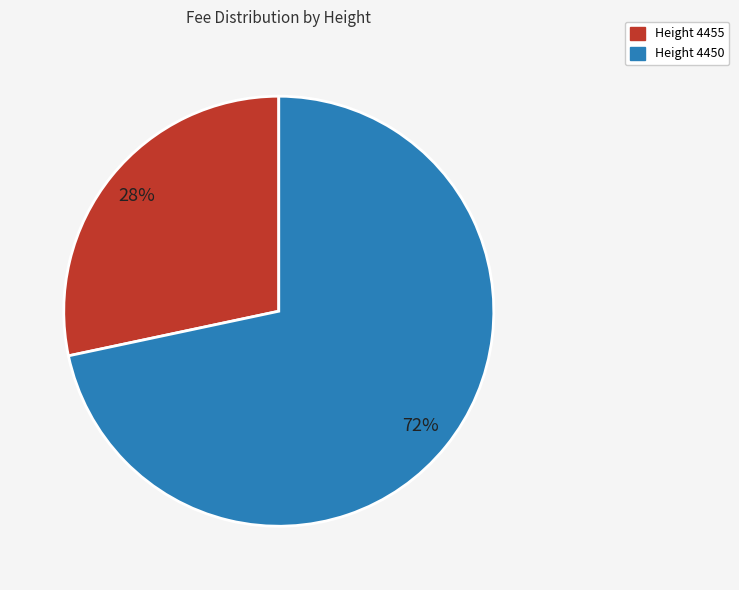

To the nearest percent, what is the average slice percentage?

50%